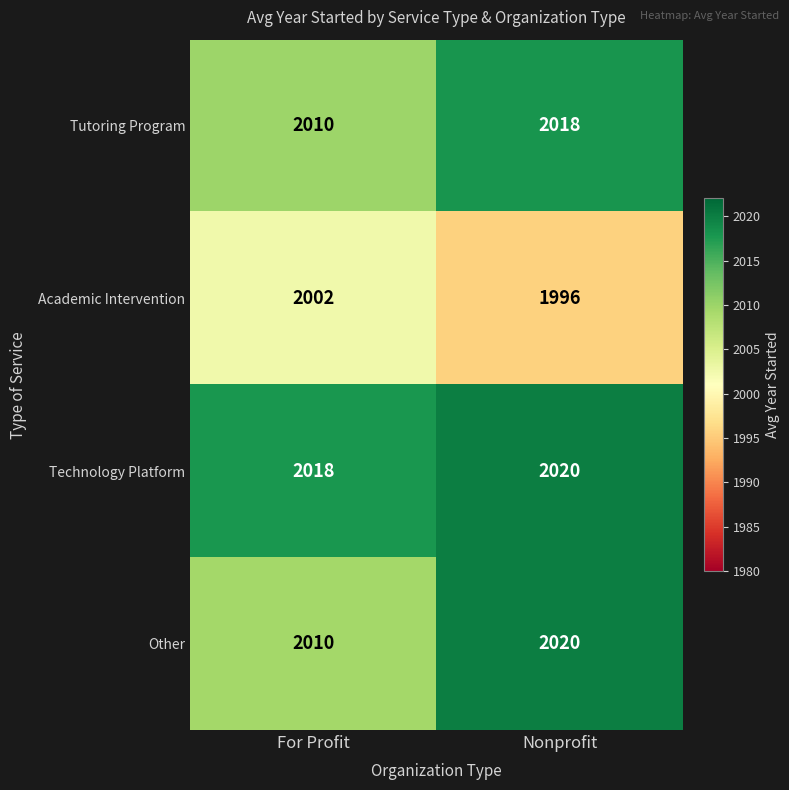

List the labels in order of Other value, largest first.

Nonprofit, For Profit